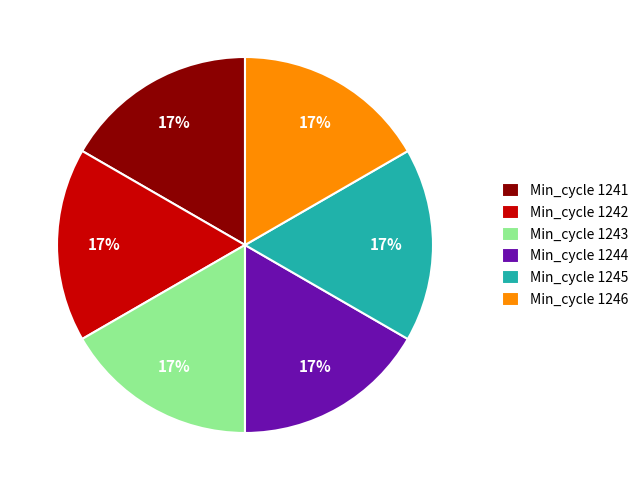

Is it true that Min_cycle 1243 is 17% of the pie?

True